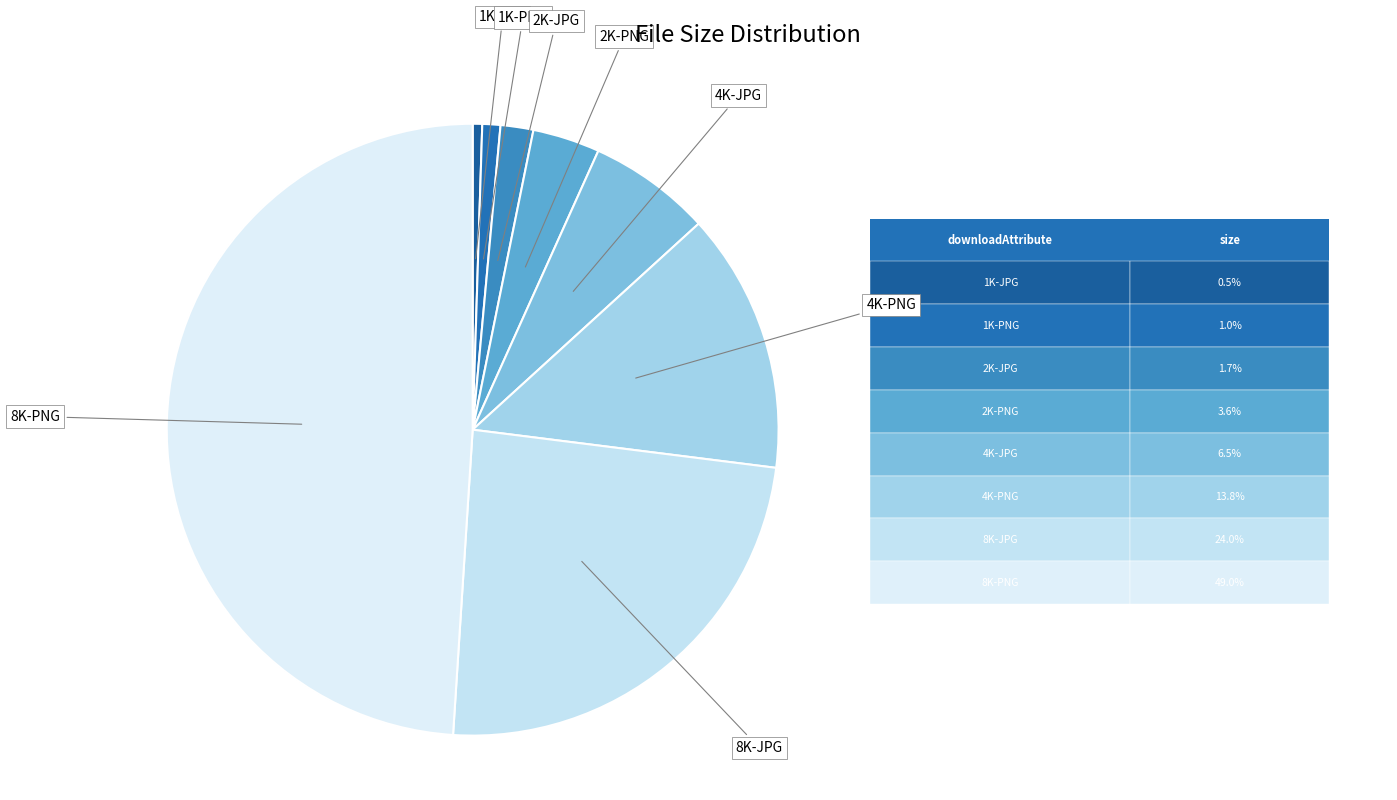

To the nearest percent, what is the average slice percentage?

12%